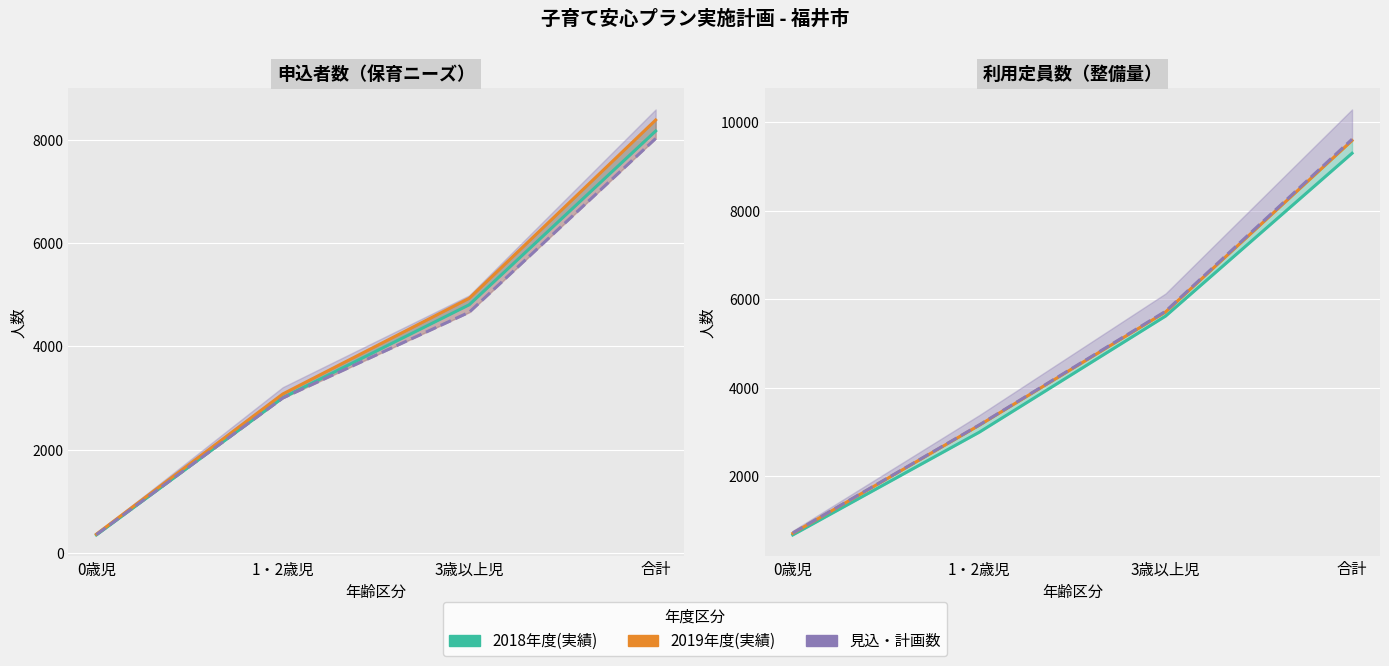

Is it true that 2019年度(実績) equals 5718 at 3歳以上児?

True